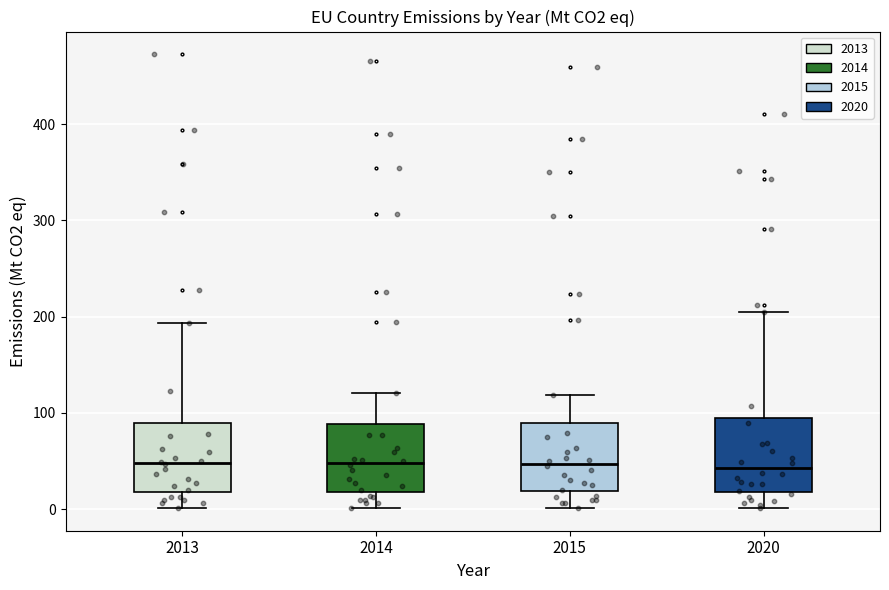

Where does the lower whisker of the box at x = 2015 end on the y-axis? The values are not printed on the chart, so give them approximately, as read against the axis.

0